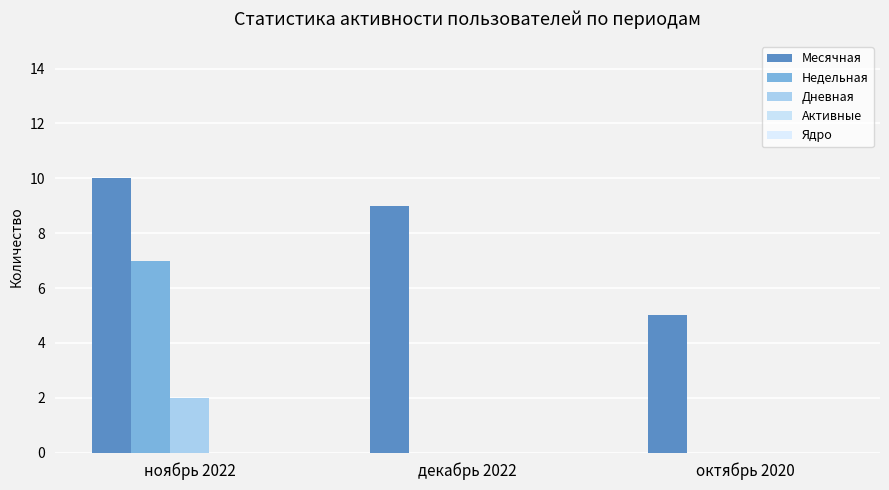

Reading right to left, what are all the values shown in this chart?

Месячная: 5	9	10
Недельная: 0	0	7
Дневная: 0	0	2
Активные: 0	0	0
Ядро: 0	0	0